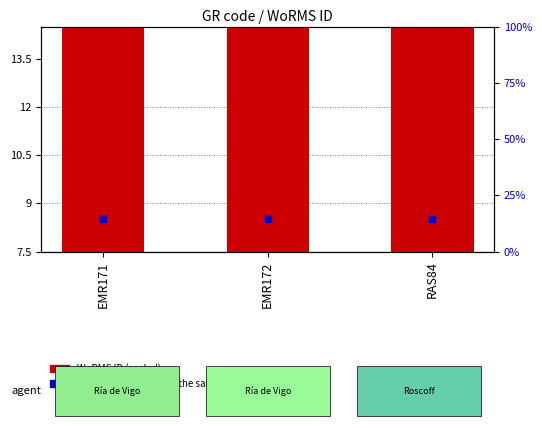

At which category is the sum across all series the highest?

RAS84